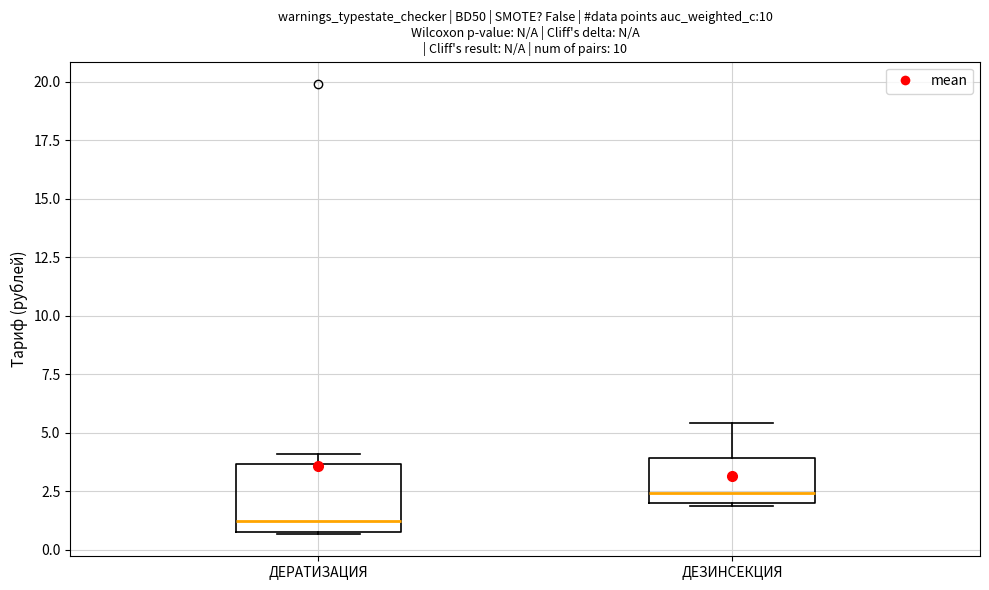

Where is the lower edge of the box for ДЕЗИНСЕКЦИЯ on the y-axis? The values are not printed on the chart, so give them approximately, as read against the axis.

2.0